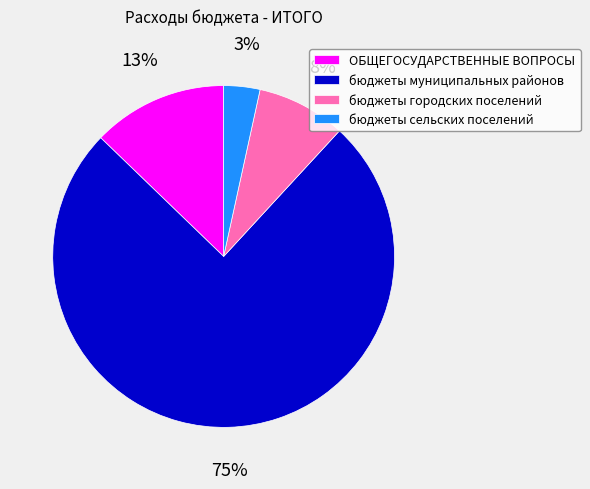

Is there a majority slice in this chart?

Yes